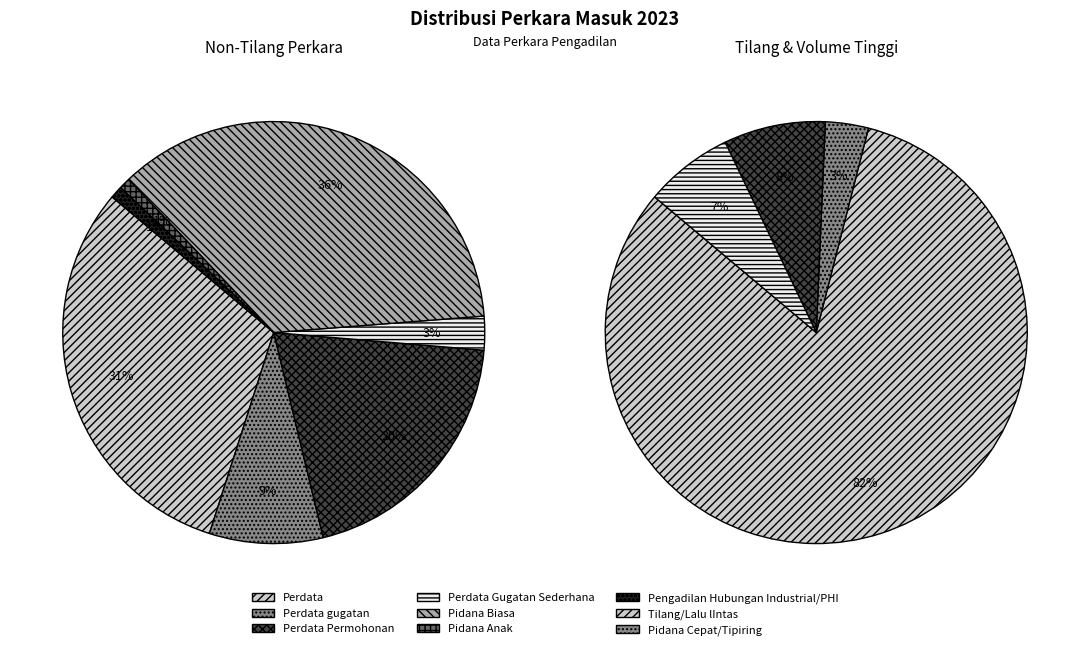

How many segments does this pie chart have?

9